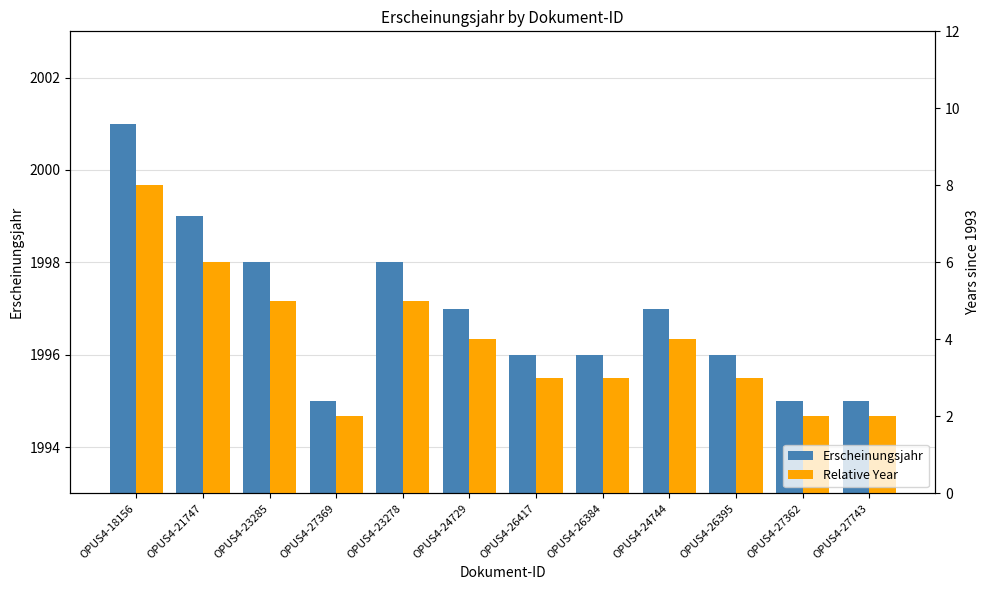

Reading left to right, extract all data points from this chart.

Erscheinungsjahr: OPUS4-18156=2001	OPUS4-21747=1999	OPUS4-23285=1998	OPUS4-27369=1995	OPUS4-23278=1998	OPUS4-24729=1997	OPUS4-26417=1996	OPUS4-26384=1996	OPUS4-24744=1997	OPUS4-26395=1996	OPUS4-27362=1995	OPUS4-27743=1995
Relative Year: OPUS4-18156=8	OPUS4-21747=6	OPUS4-23285=5	OPUS4-27369=2	OPUS4-23278=5	OPUS4-24729=4	OPUS4-26417=3	OPUS4-26384=3	OPUS4-24744=4	OPUS4-26395=3	OPUS4-27362=2	OPUS4-27743=2